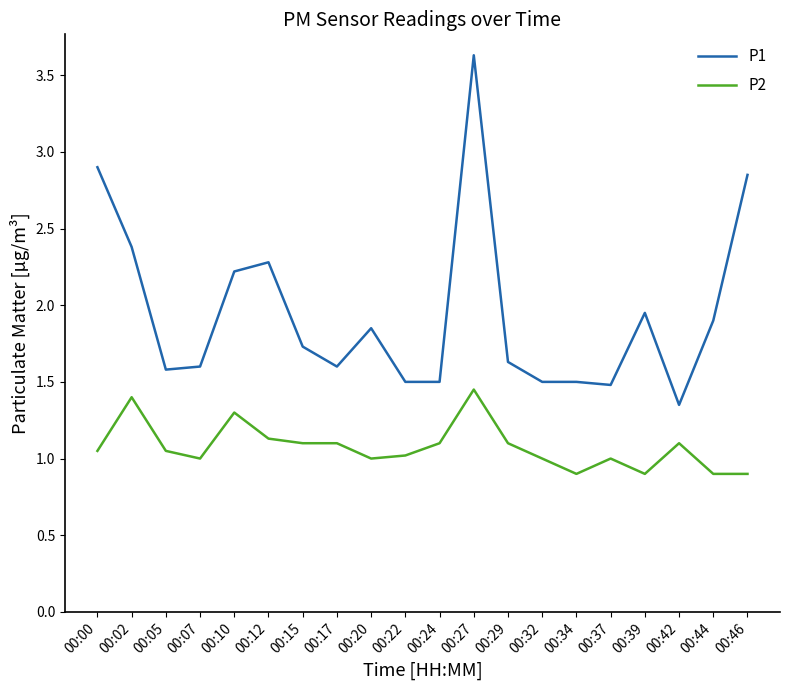

At how many categories does at least one series exceed 1?

20